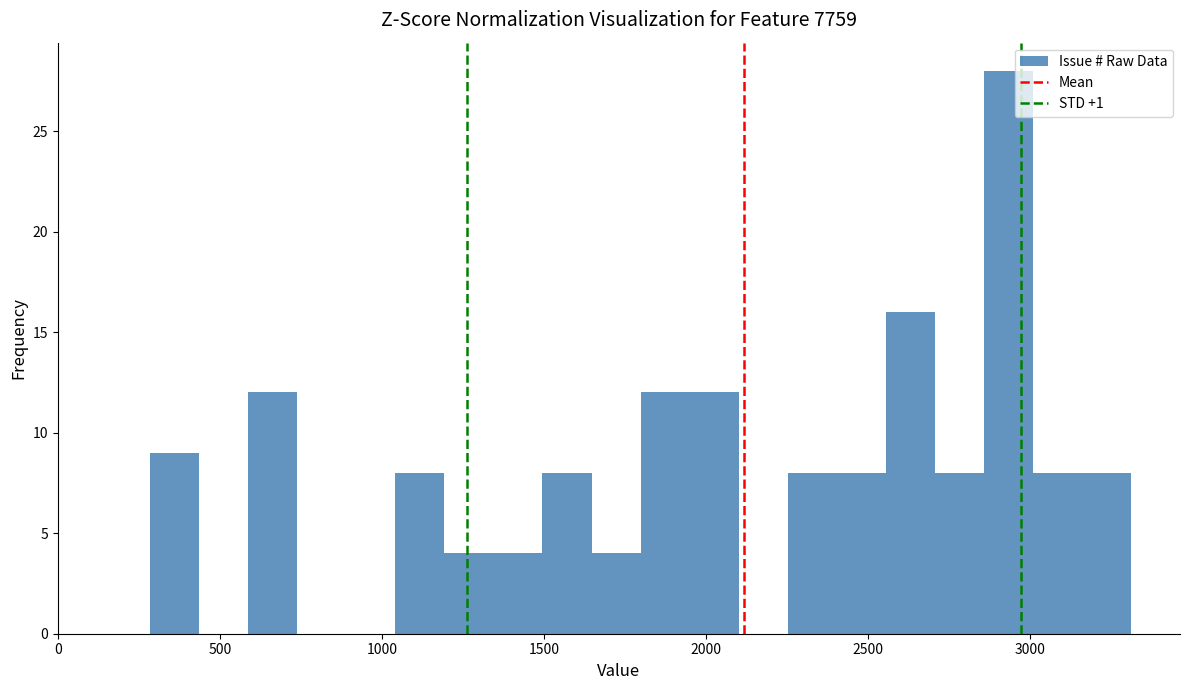

Read against the x-axis, roughly where is the centre of the tallest bar?

2950